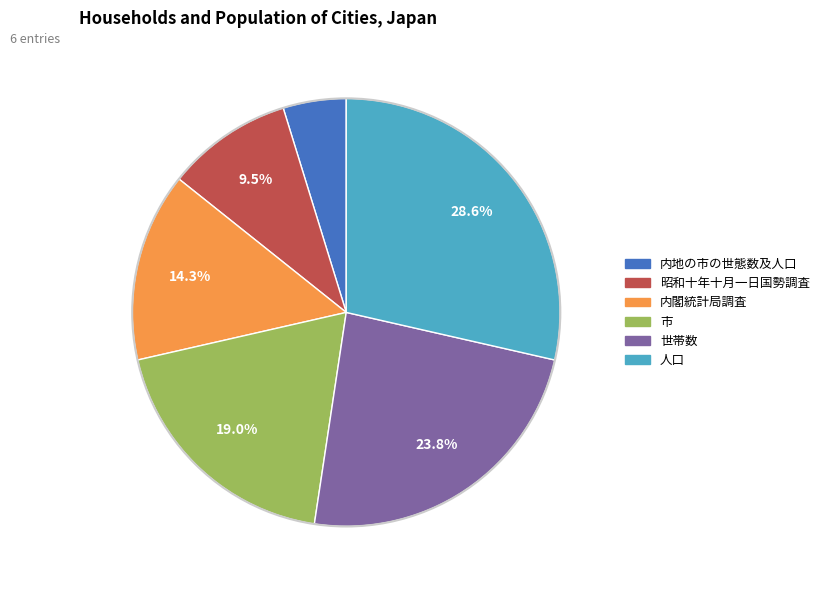

Which category has the smallest portion of the pie?

内地の市の世態数及人口